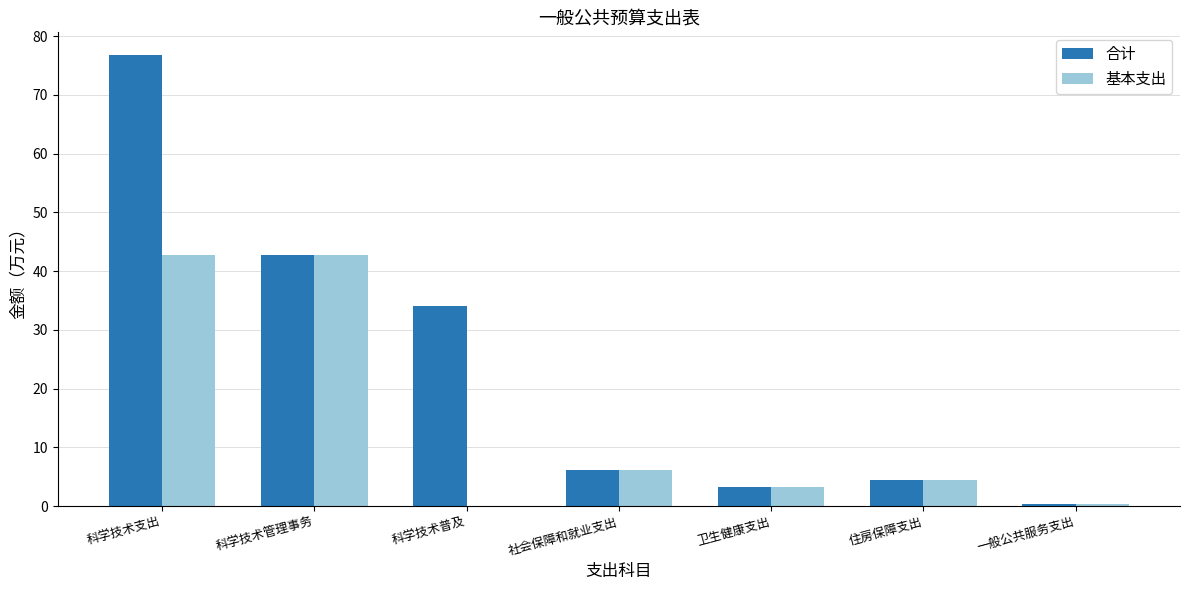

How many data points in 合计 are above 6?

4